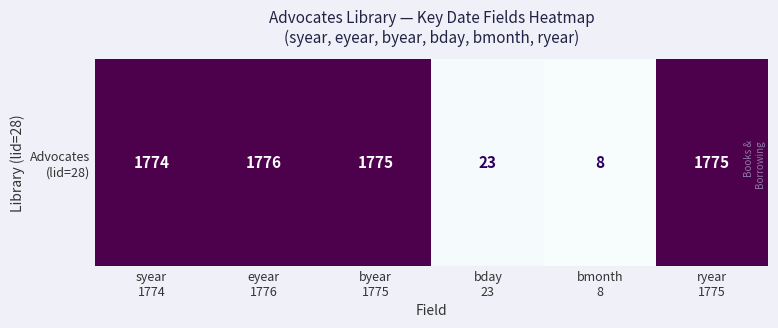

How many data points does each series have?

6